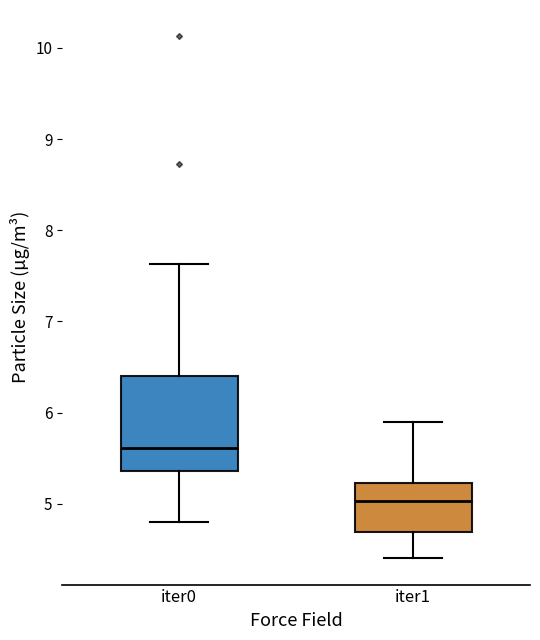

Which box has the highest median line?

iter0